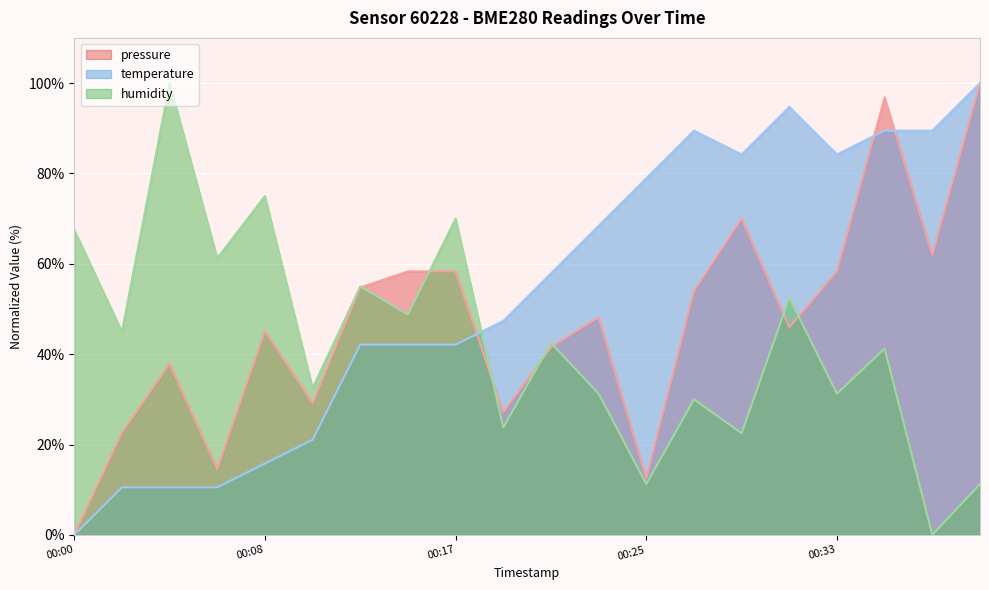

What are all the series names shown in the legend?

pressure, temperature, humidity